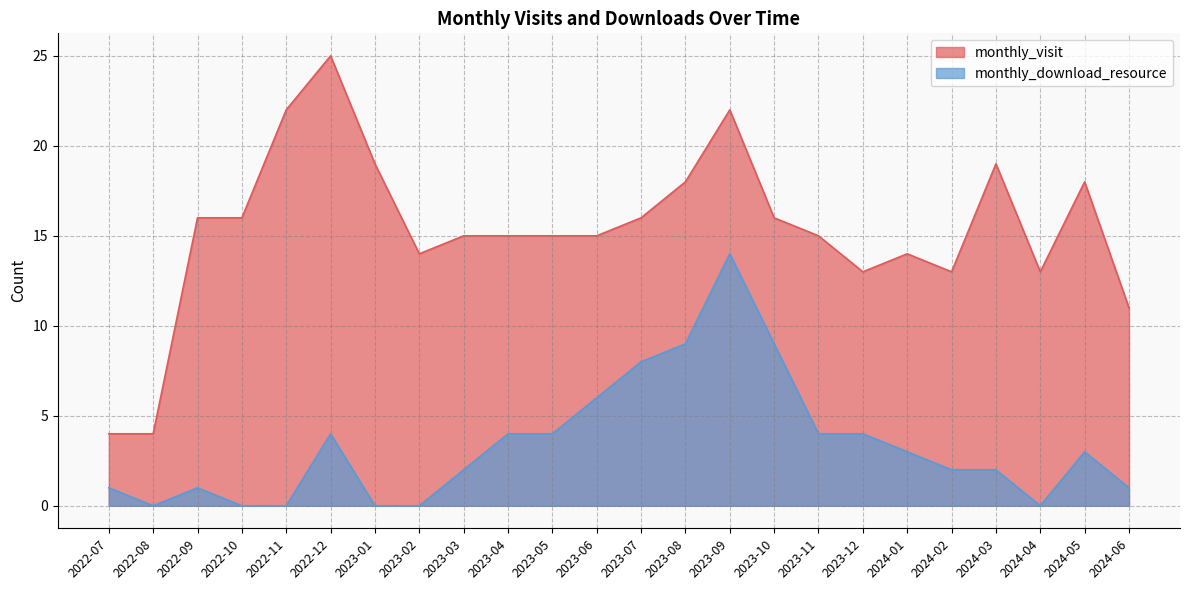

What is the label of the 18th point from the left?

2023-12